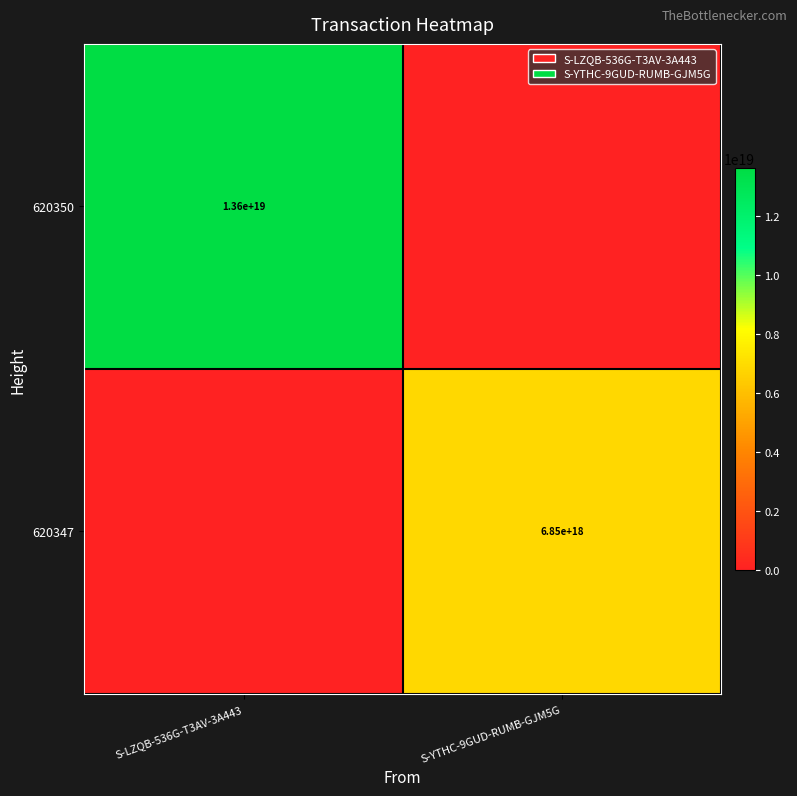

At how many categories does at least one series exceed 4360140252000145920?

2